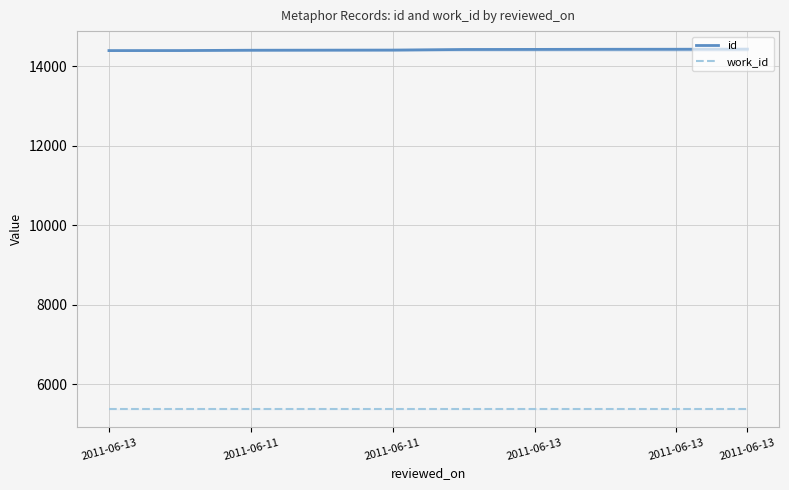

True or false: id has a value of 14425 at 2011-06-13.

True